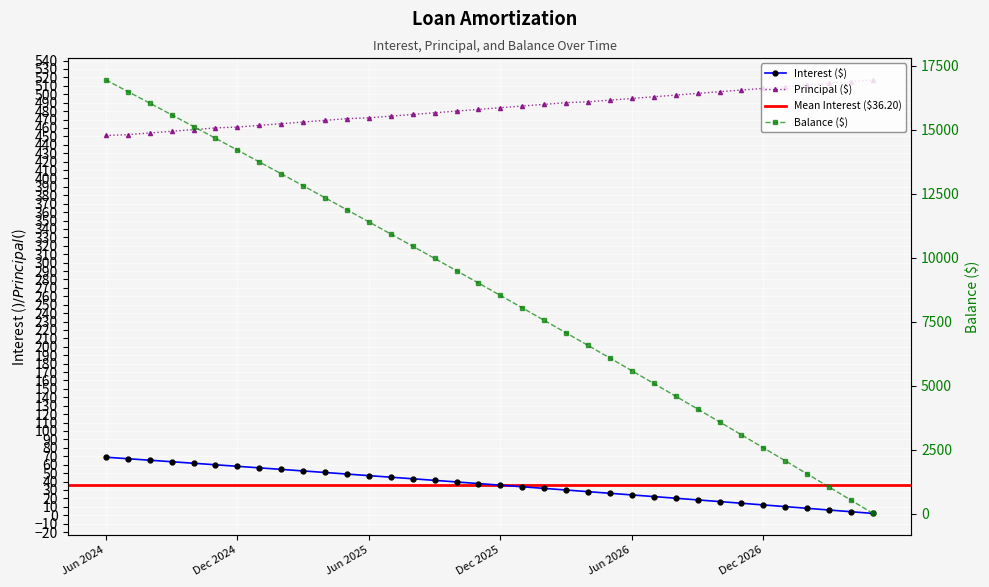

True or false: Principal has more than 1 interior local peaks.

False